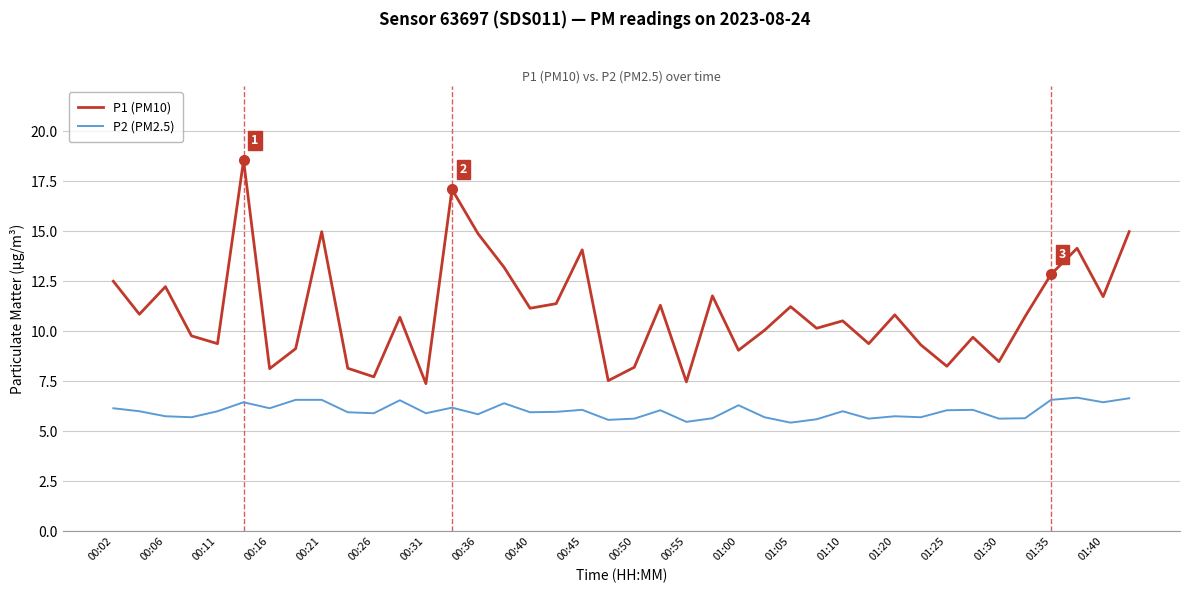

What is the difference between the maximum and minimum values in the P1 (PM10) series?

11.2